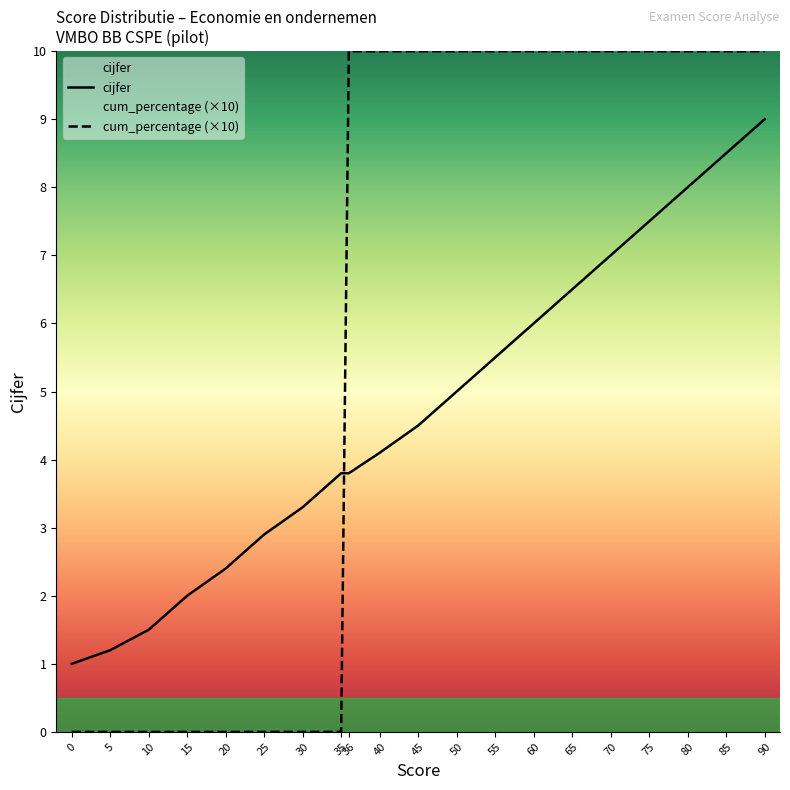

Where does the score series first go above 4?

40